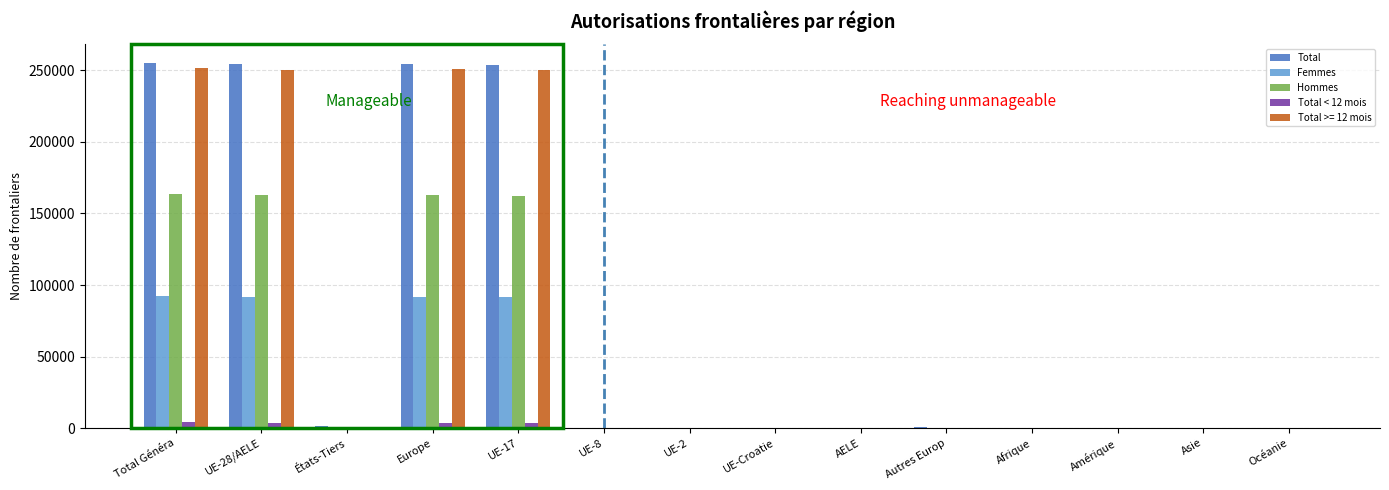

What is the sum of all Hommes values?

652780